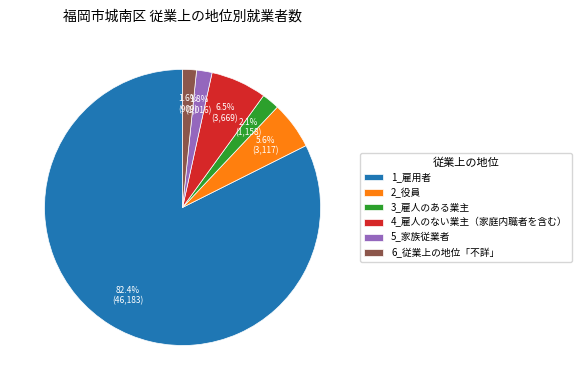

How many segments does this pie chart have?

6